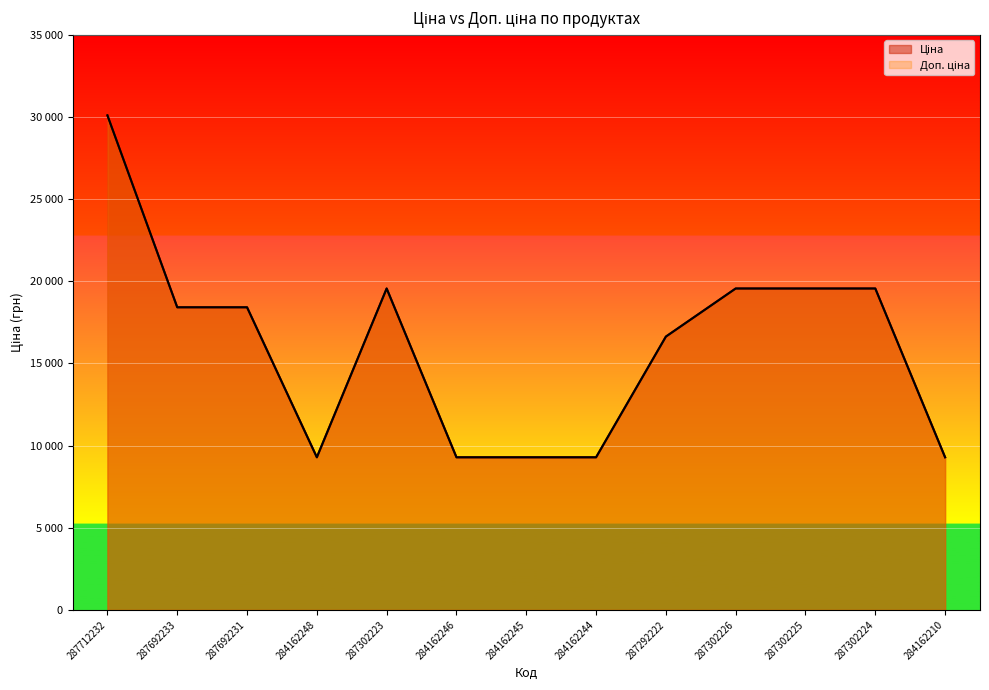

True or false: Ціна and Доп. ціна intersect in this chart.

False